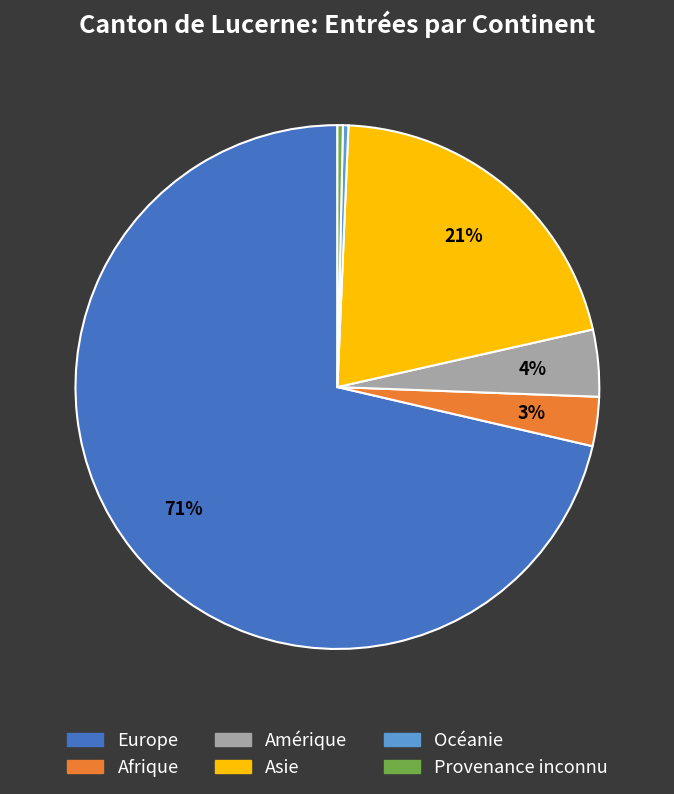

To the nearest percent, what is the average slice percentage?

17%